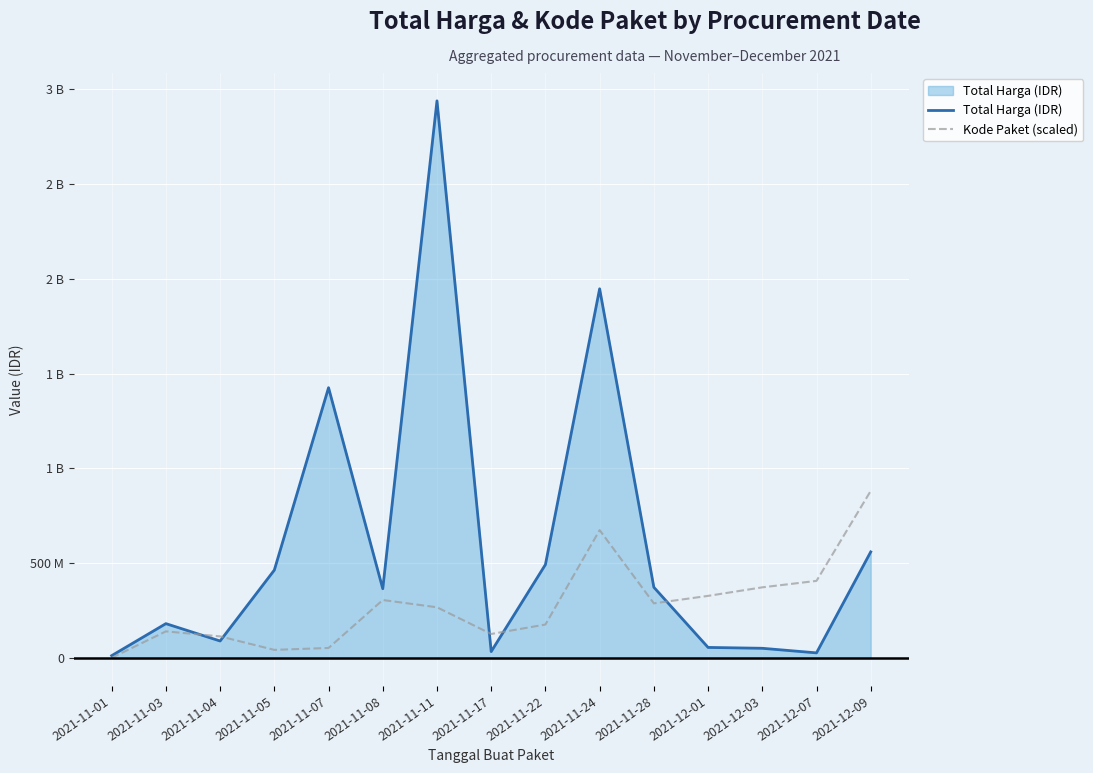

Which series ends up on top after the final intersection of Kode Paket (scaled) and Total Harga (IDR)?

Kode Paket (scaled)